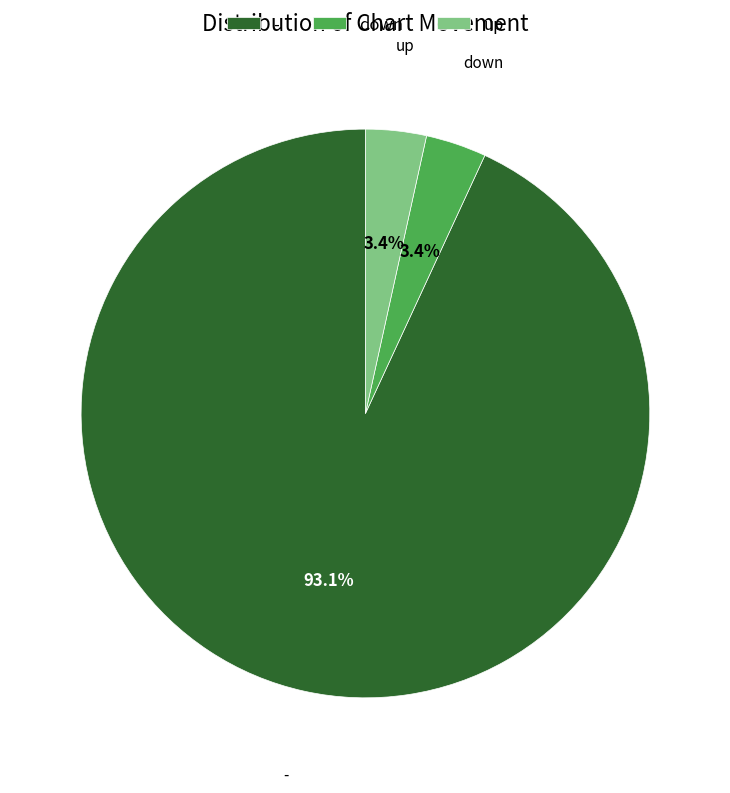

True or false: - accounts for 93% of the total.

True